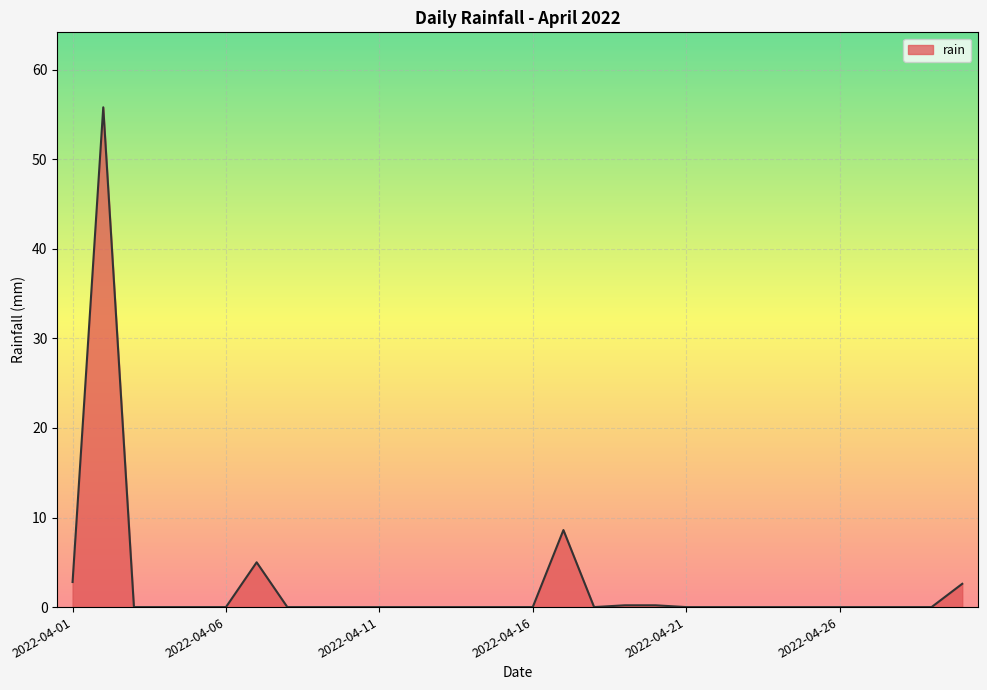

What is the maximum value shown in the chart?

55.8